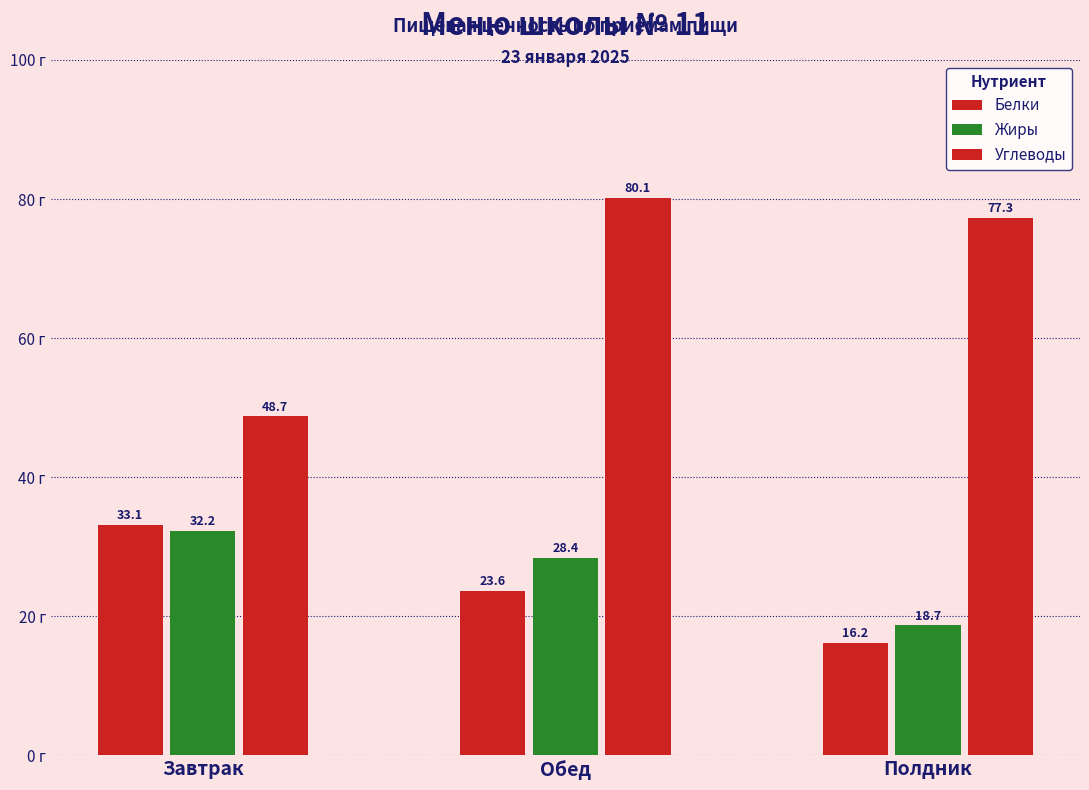

What is the label of the 1st bar from the left?

Завтрак